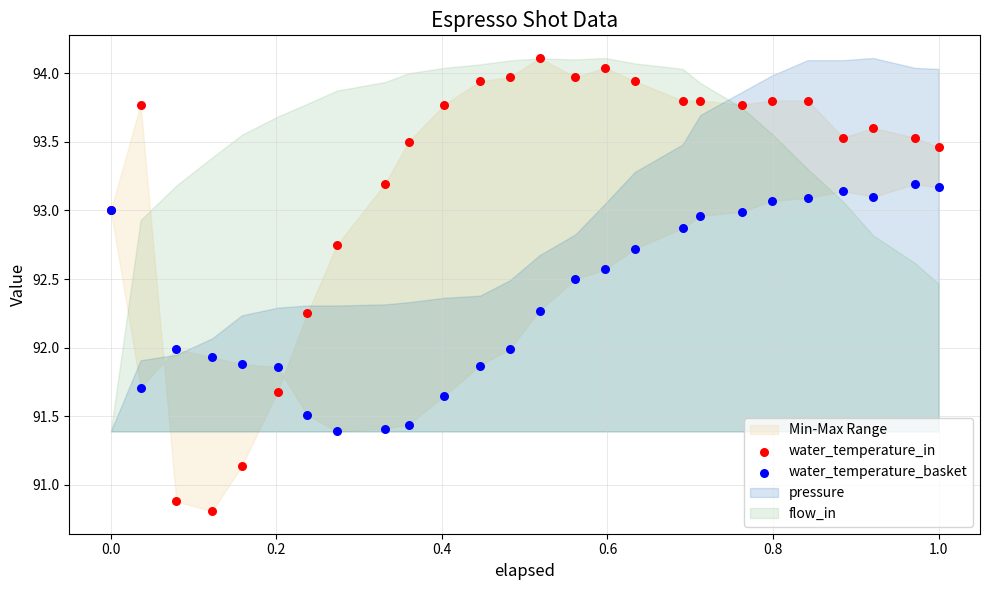

Which series contains the highest Y value?

water_temperature_in